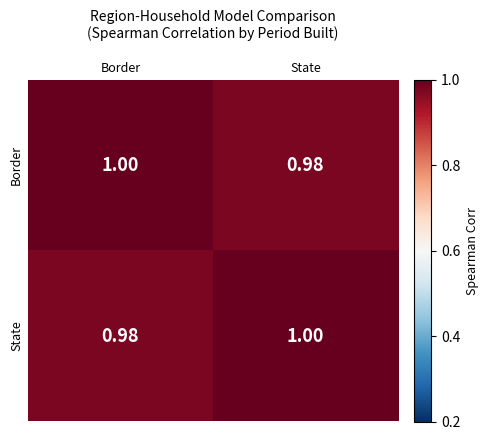

Rank the series at Border from highest to lowest value.

Border, State